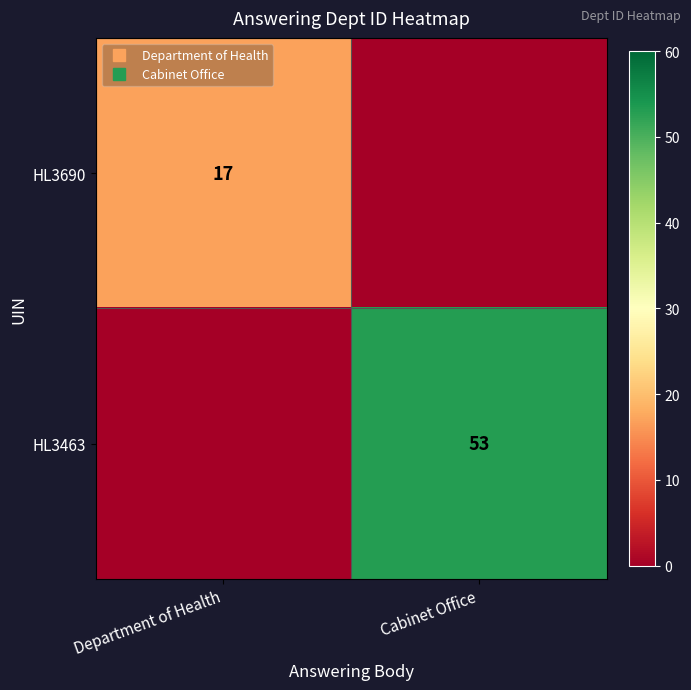

Is it true that HL3690 equals 9 at Department of Health?

False